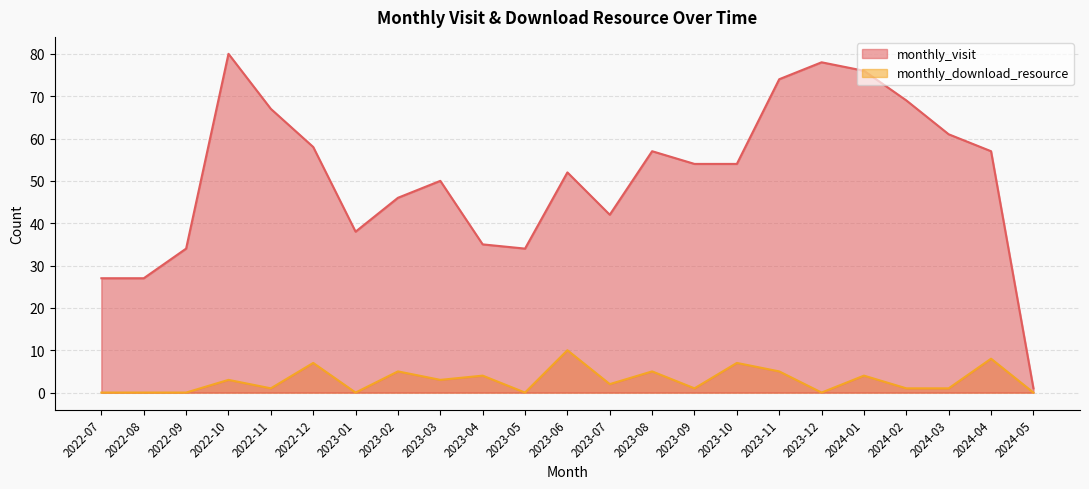

At which category is the sum across all series the highest?

2022-10